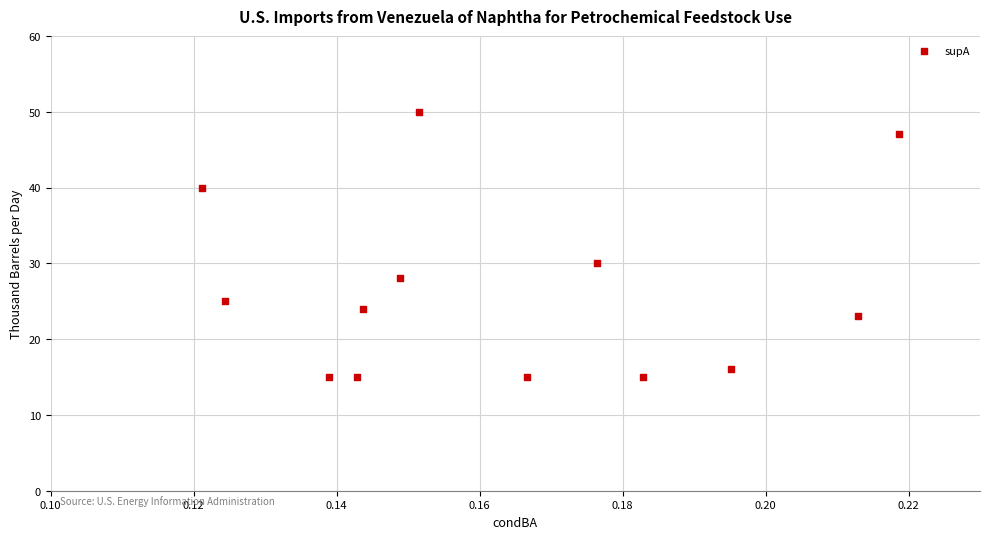

What is the range of Y values (max minus min)?

35